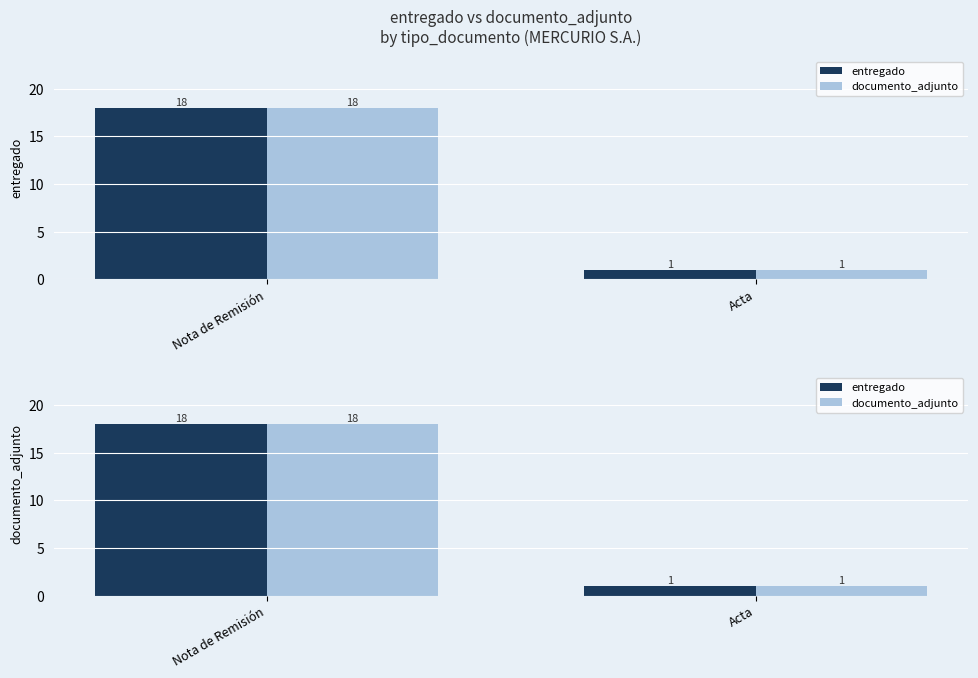

At which category is the sum across all series the highest?

Nota de Remisión